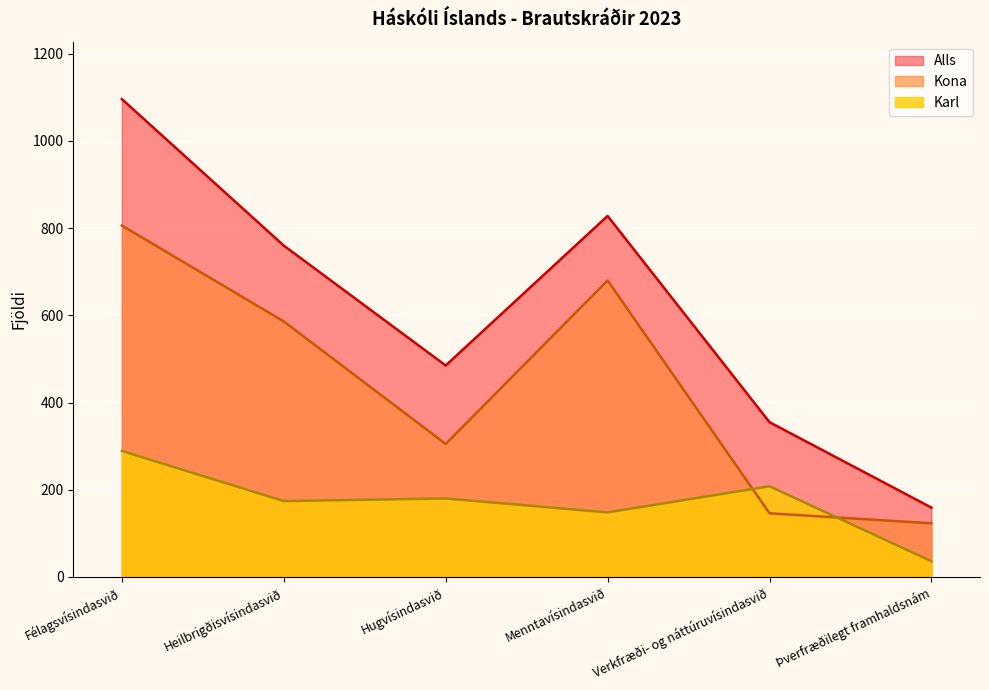

Is the value of Alls at Verkfræði- og náttúruvísindasvið greater than the value of Kona at Hugvísindasvið?

Yes